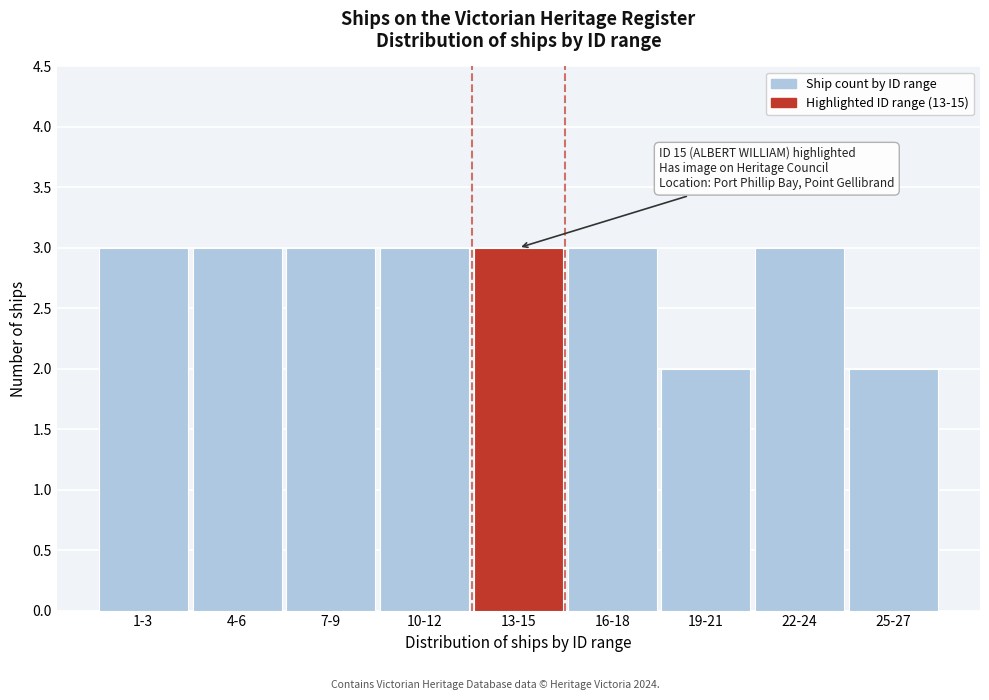

Reading left to right, extract all data points from this chart.

1-3=3	4-6=3	7-9=3	10-12=3	13-15=3	16-18=3	19-21=2	22-24=3	25-27=2